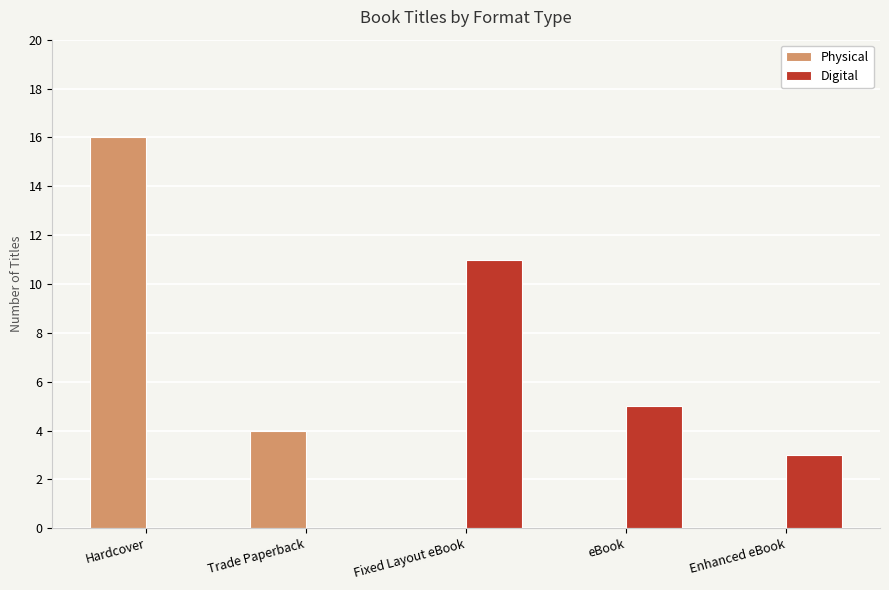

Is it true that Physical equals 16 at Hardcover?

True